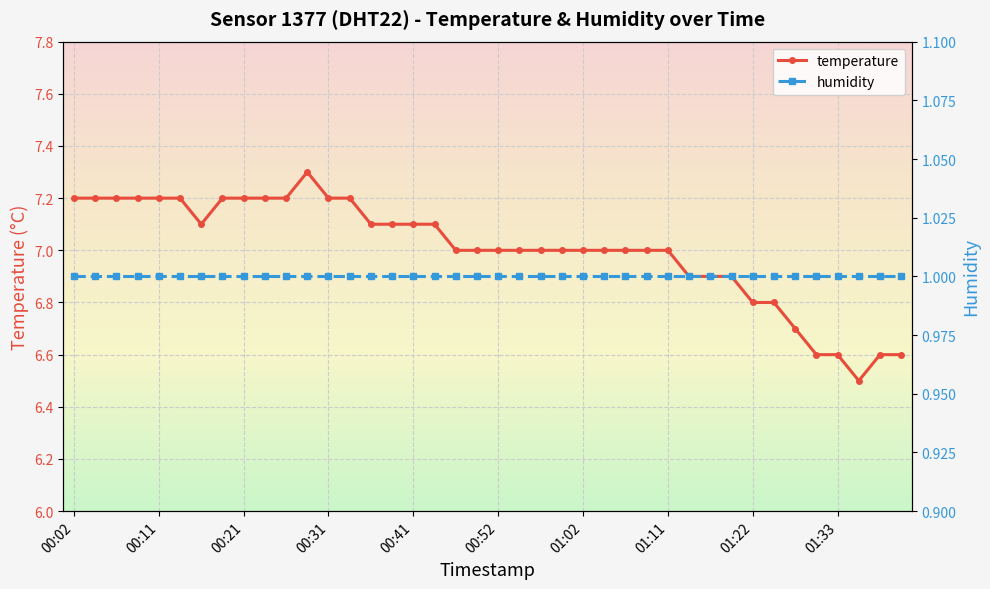

What is the difference between the maximum and minimum values in the temperature series?

0.8